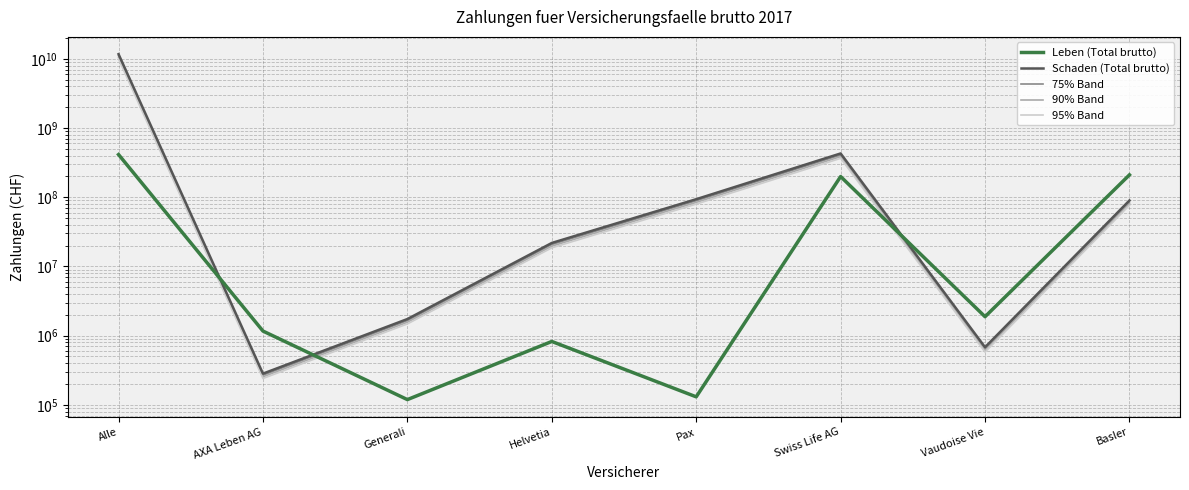

How many intersections are there between 90% Band and Leben (Total brutto)?

3